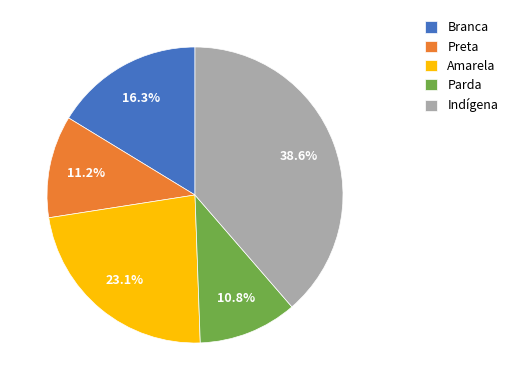

To the nearest percent, what is the difference between the largest and smallest slice percentages?

28%